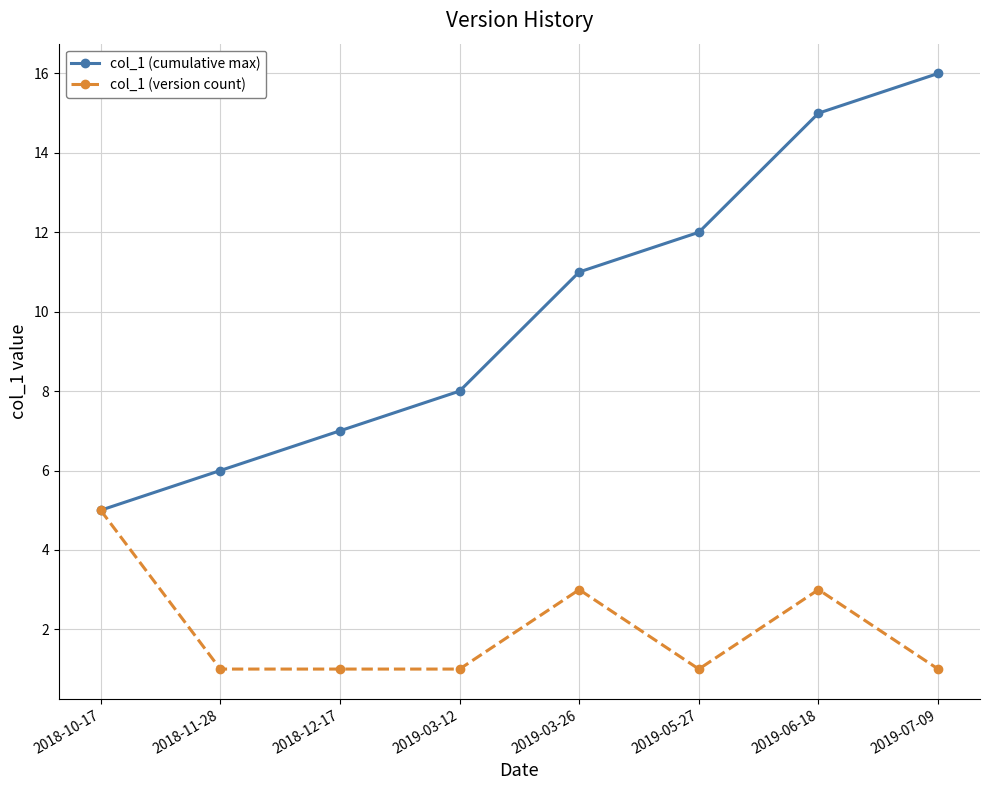

What is the total value across all series at 2019-07-09?

17